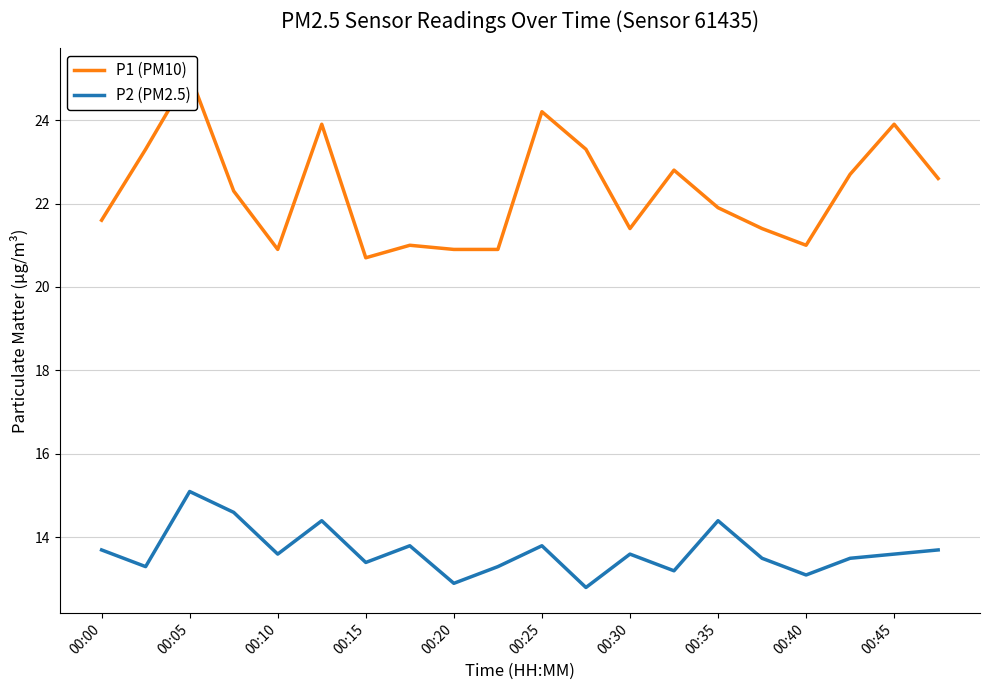

True or false: P2 (PM2.5) has a value of 13.6 at 00:30.

True